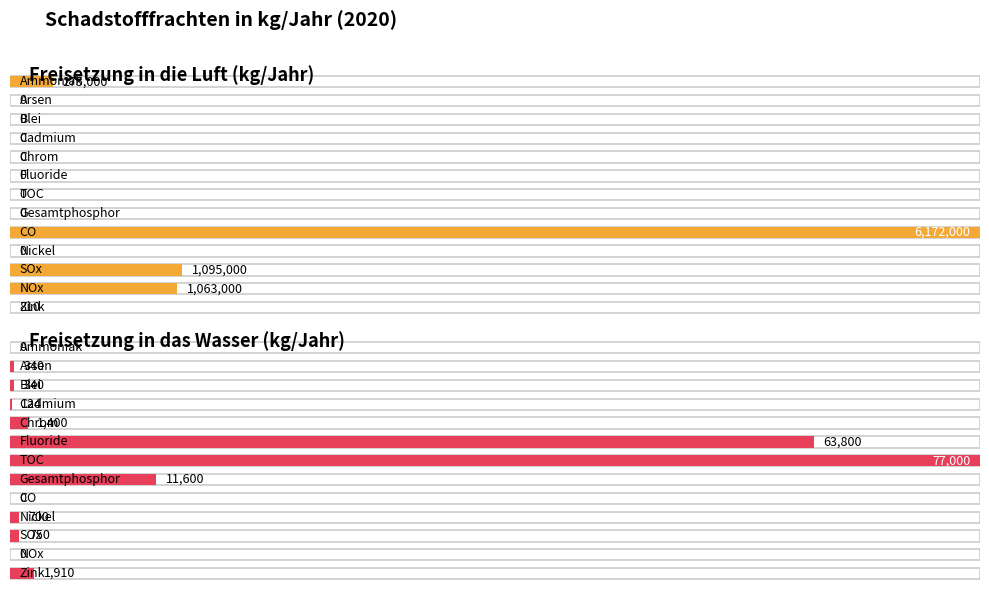

At Chrom, list the series in order from smallest to largest.

Freisetzung in die Luft, Freisetzung in das Wasser